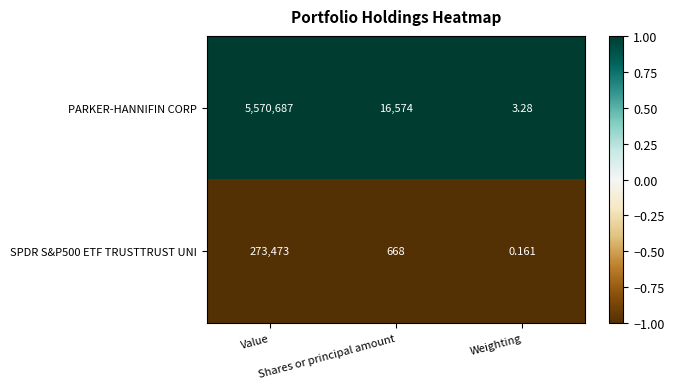

Which series has the widest spread of values?

PARKER-HANNIFIN CORP